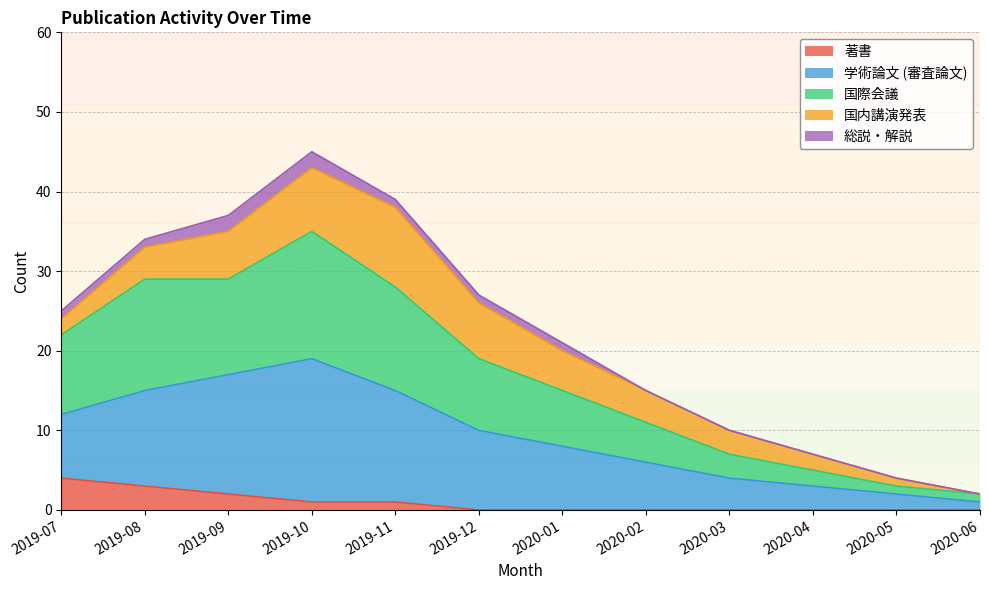

Count the number of categories in the chart.

12